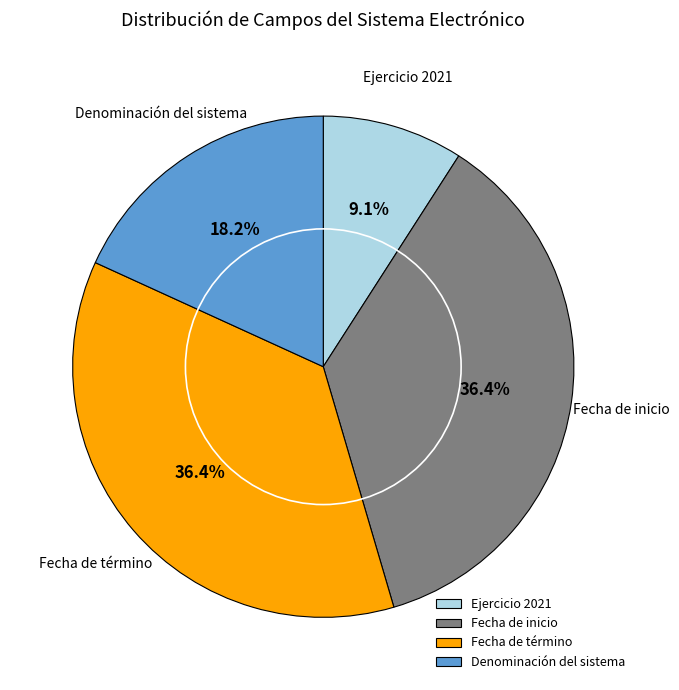

Which slice is the smallest?

Ejercicio 2021